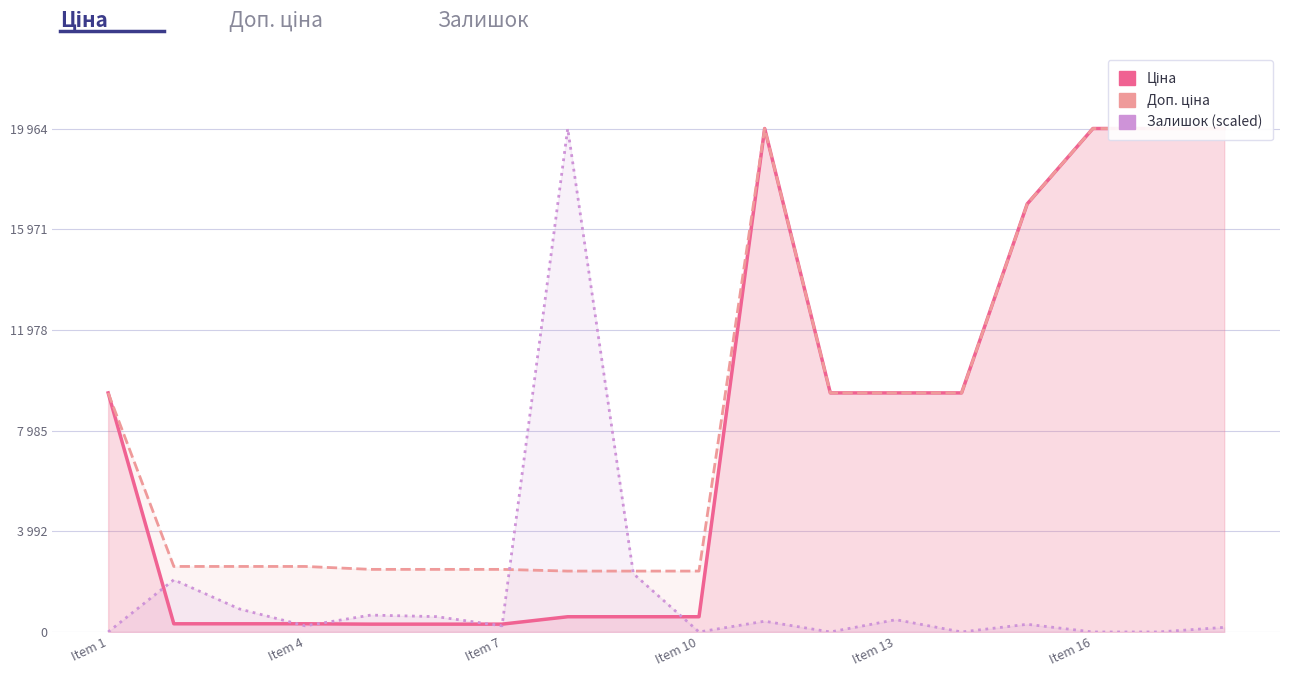

Which series ends up on top after the final intersection of Ціна and Залишок (scaled)?

Ціна